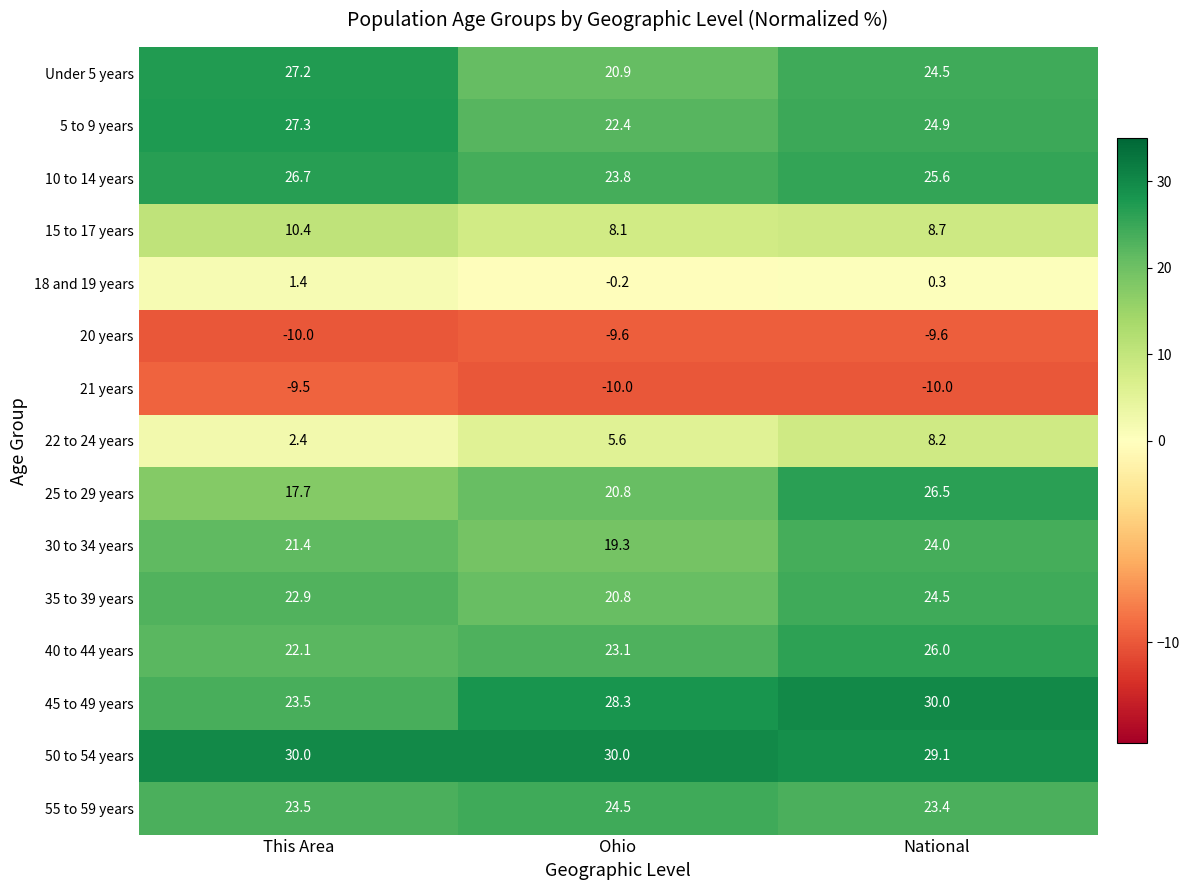

What is the sum of all 21 years values?

-29.5